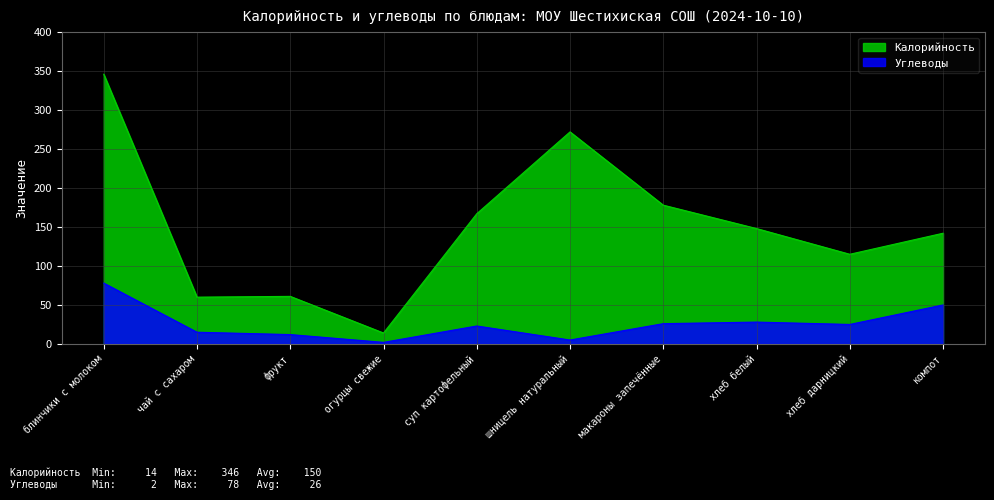

What position from the left is шницель натуральный?

6